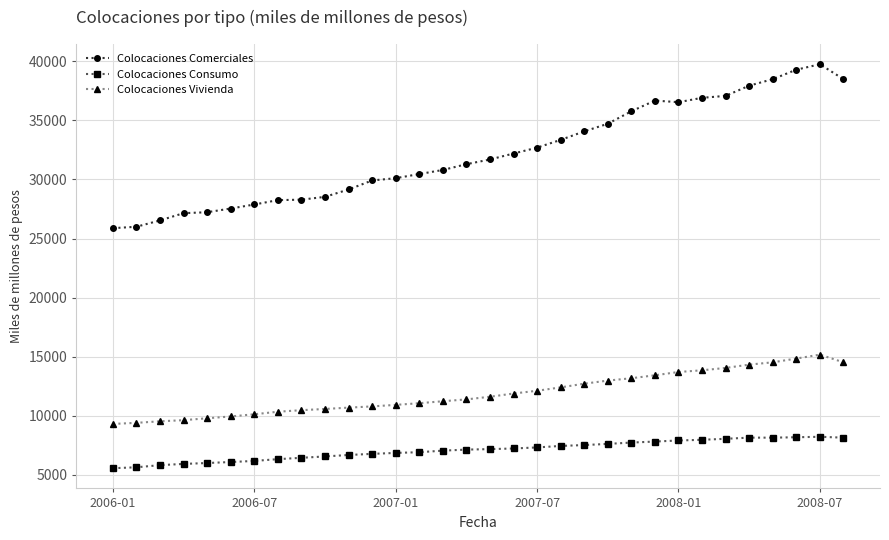

True or false: Colocaciones Comerciales and Colocaciones Vivienda cross at least once.

False